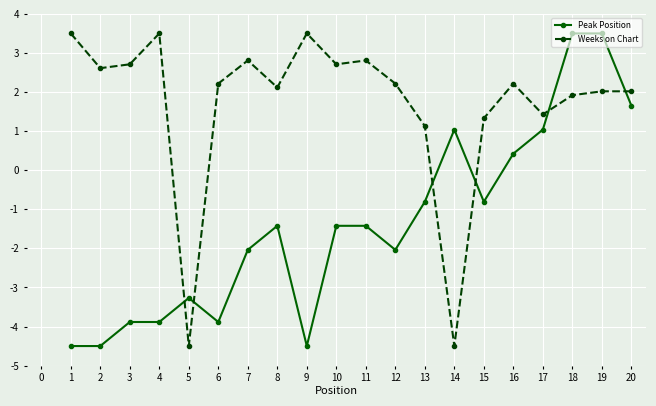

What is the minimum value for Weeks on Chart?

-4.5